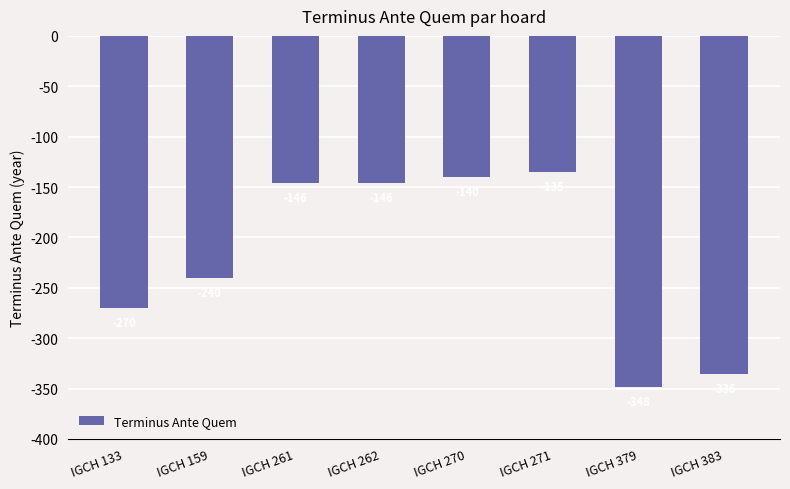

What value does the data have at IGCH 262, to the nearest 50?

-150